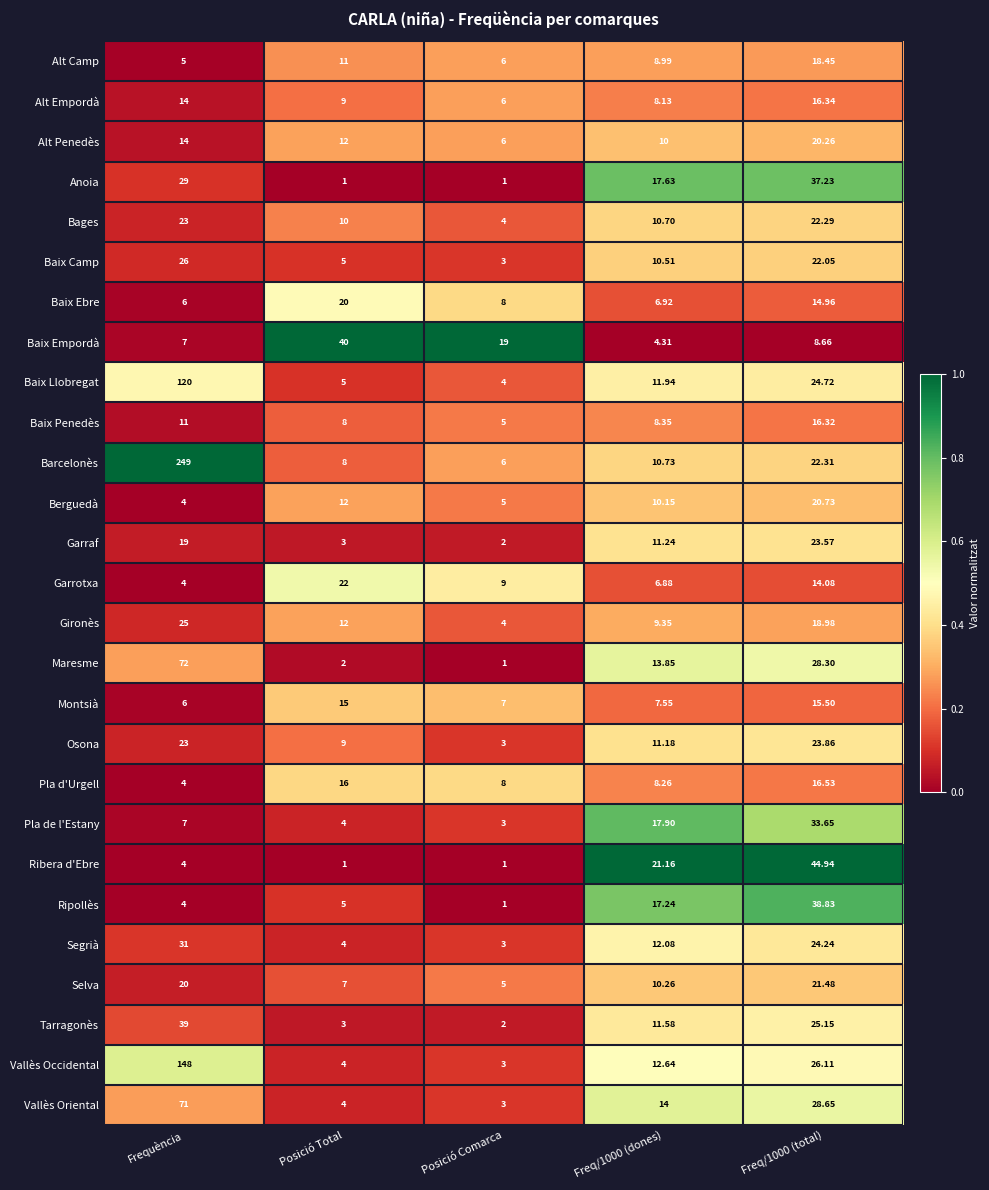

What is the maximum value shown in the chart?

249.0